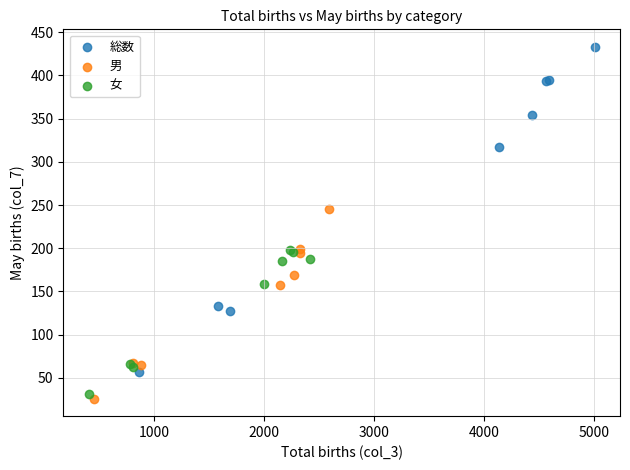

What are all the series names shown in the legend?

総数, 男, 女